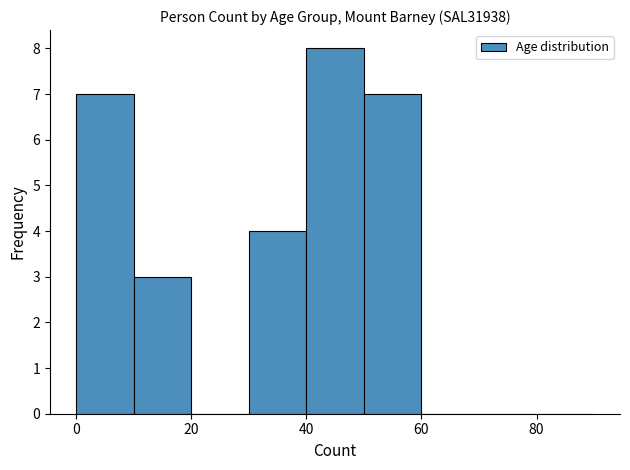

Reading left to right, transcribe this chart: for each bar, give the range it covers on the x-axis and its height. The values are not printed on the chart, so give them approximately, as read against the axis.

0 to 10: 7
10 to 20: 3
20 to 30: 0
30 to 40: 4
40 to 50: 8
50 to 60: 7
60 to 70: 0
70 to 80: 0
80 to 90: 0